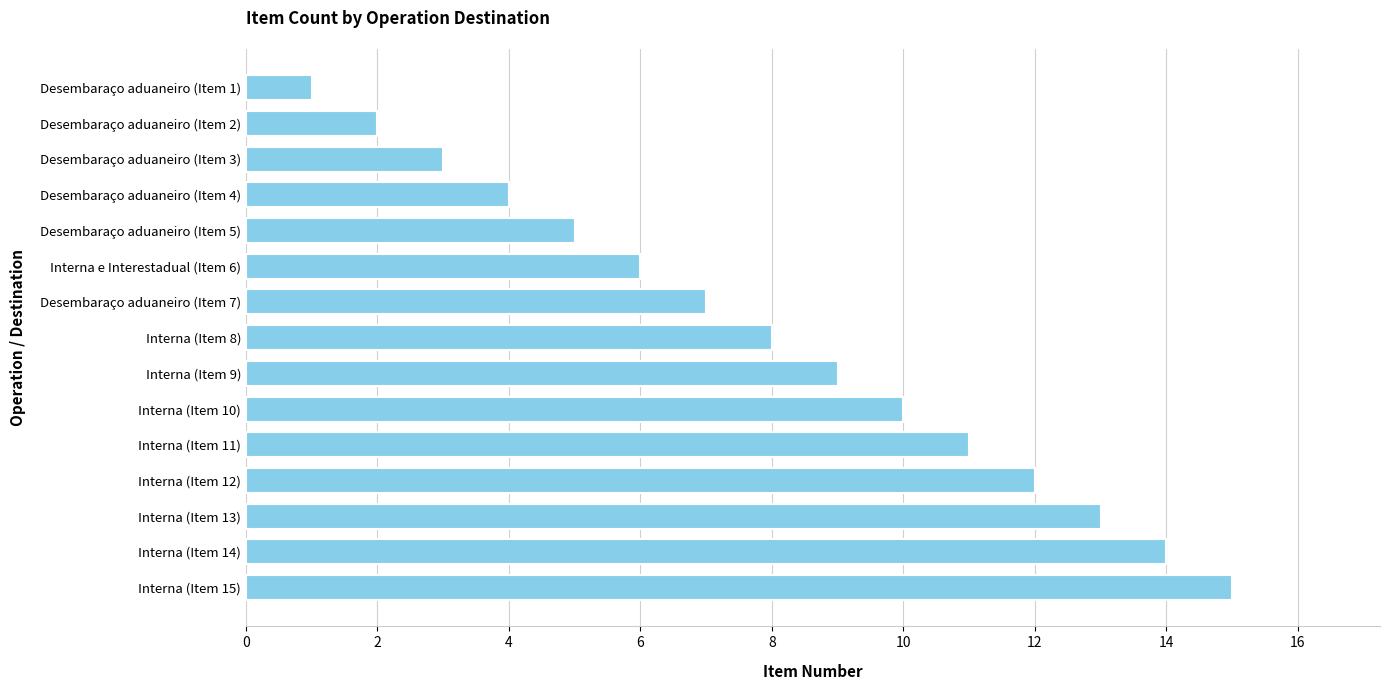

Does the chart contain stacked bars?

No